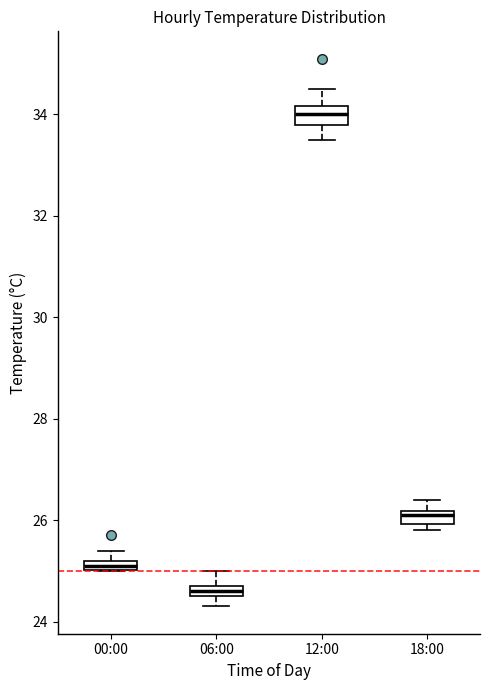

Where does the upper whisker of the box for 06:00 end on the y-axis? The values are not printed on the chart, so give them approximately, as read against the axis.

25.0